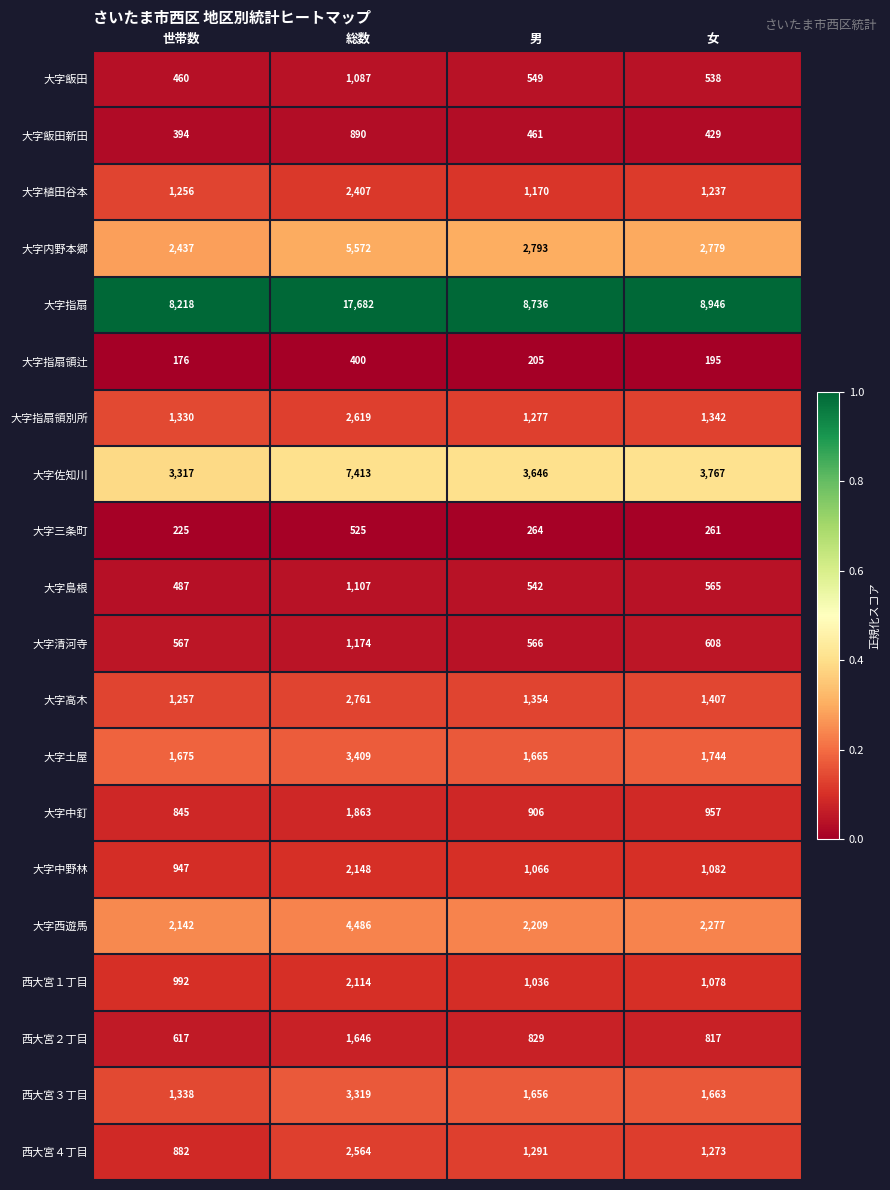

Which series has the largest range (max minus min)?

大字指扇